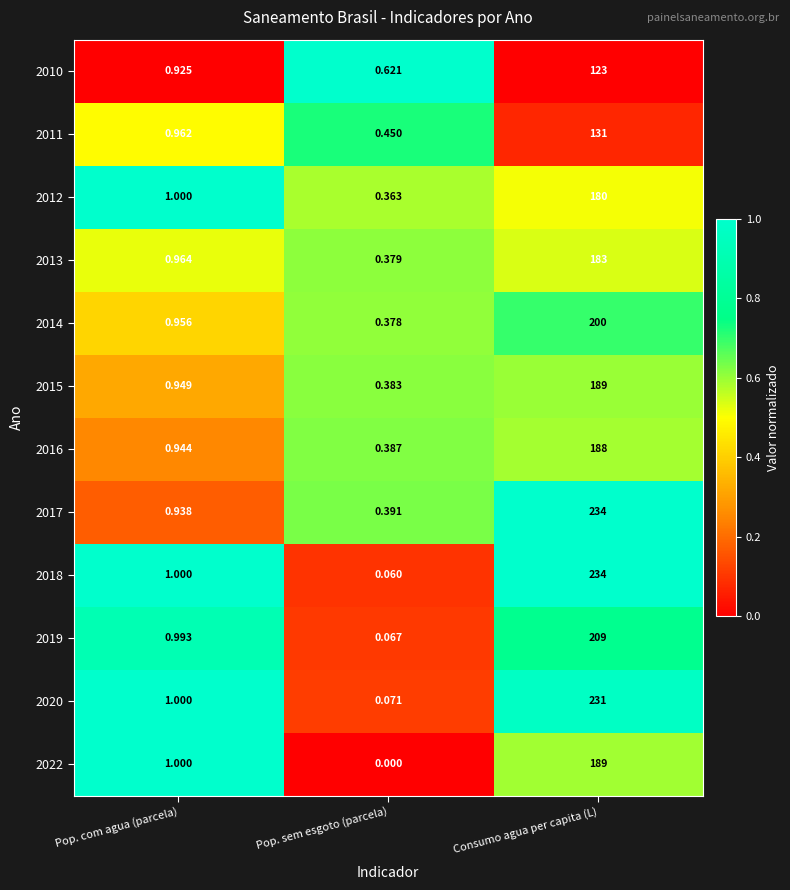

List the labels in order of 2019 value, largest first.

Consumo agua per capita (L), Pop. com agua (parcela), Pop. sem esgoto (parcela)